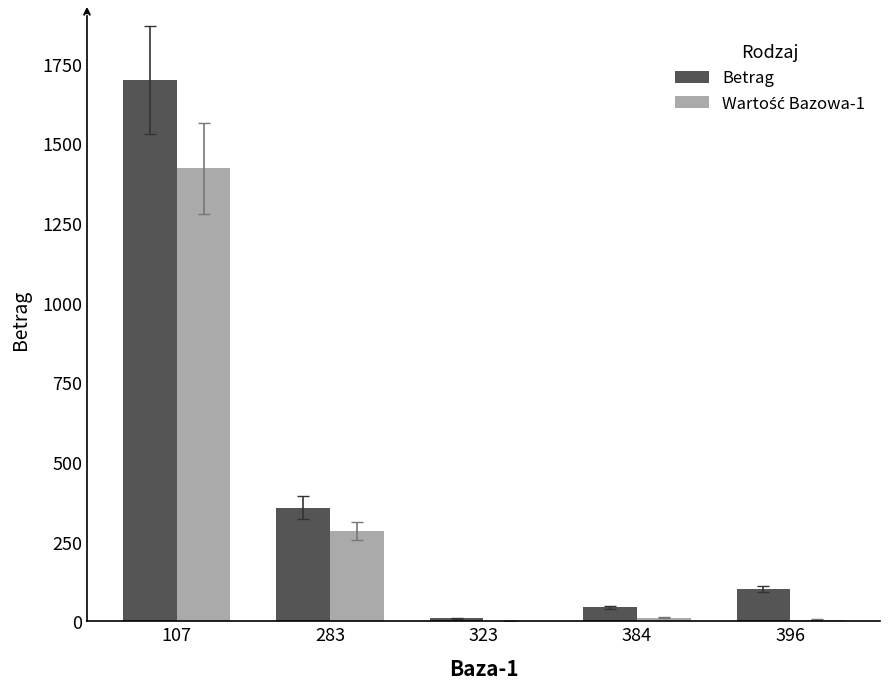

What is the difference between the Betrag values at 107 and 384?

1656.3